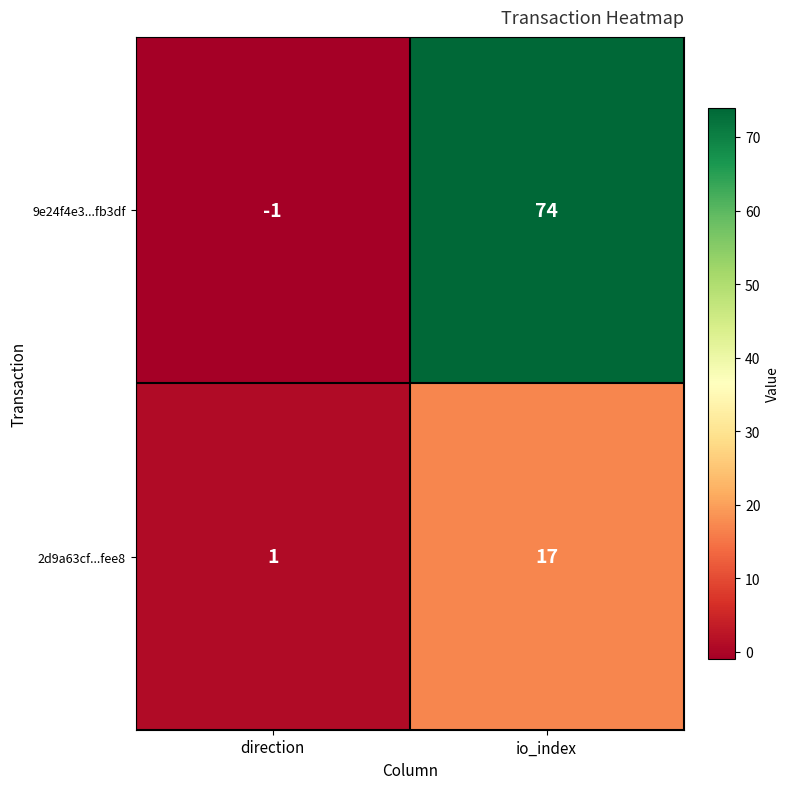

True or false: 9e24f4e3...fb3df has a value of 119 at io_index.

False